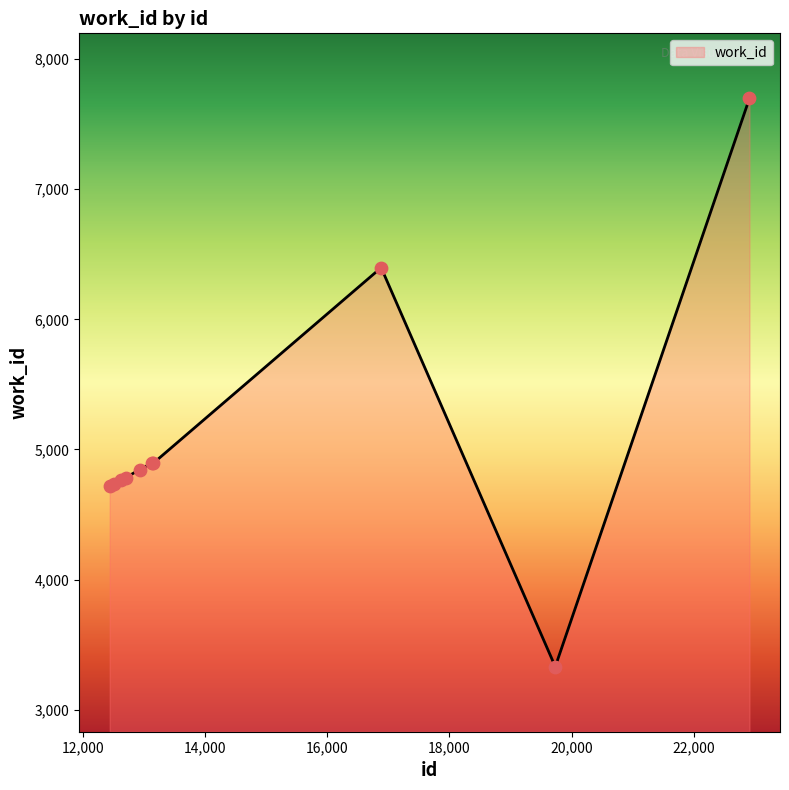

What is the difference between the maximum and minimum values?

4368